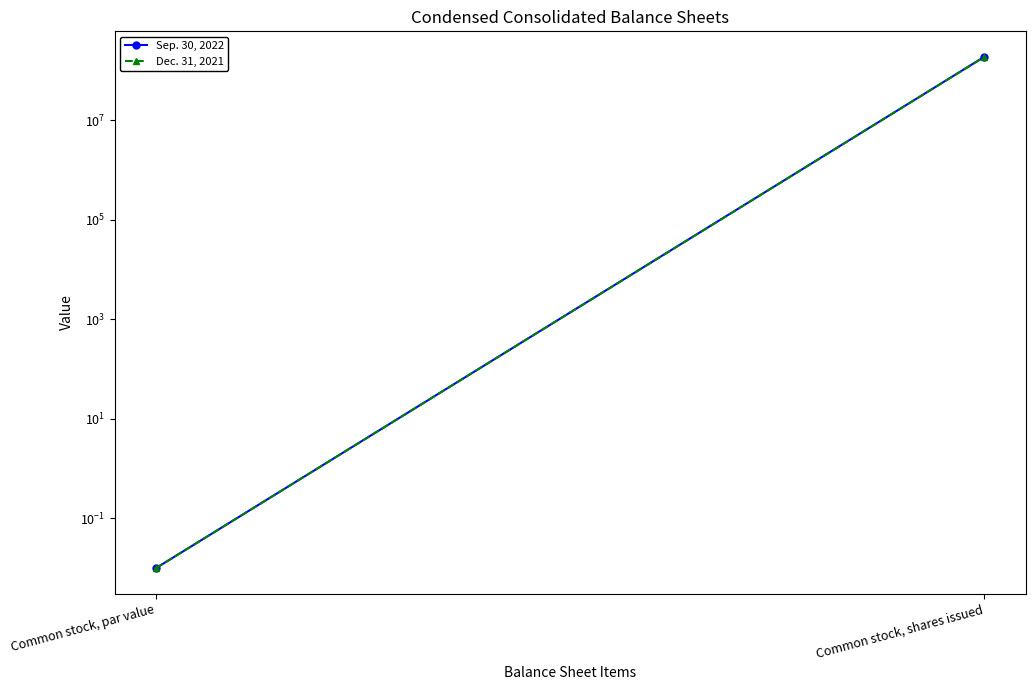

What is the label of the 1st point from the right?

Common stock, shares issued